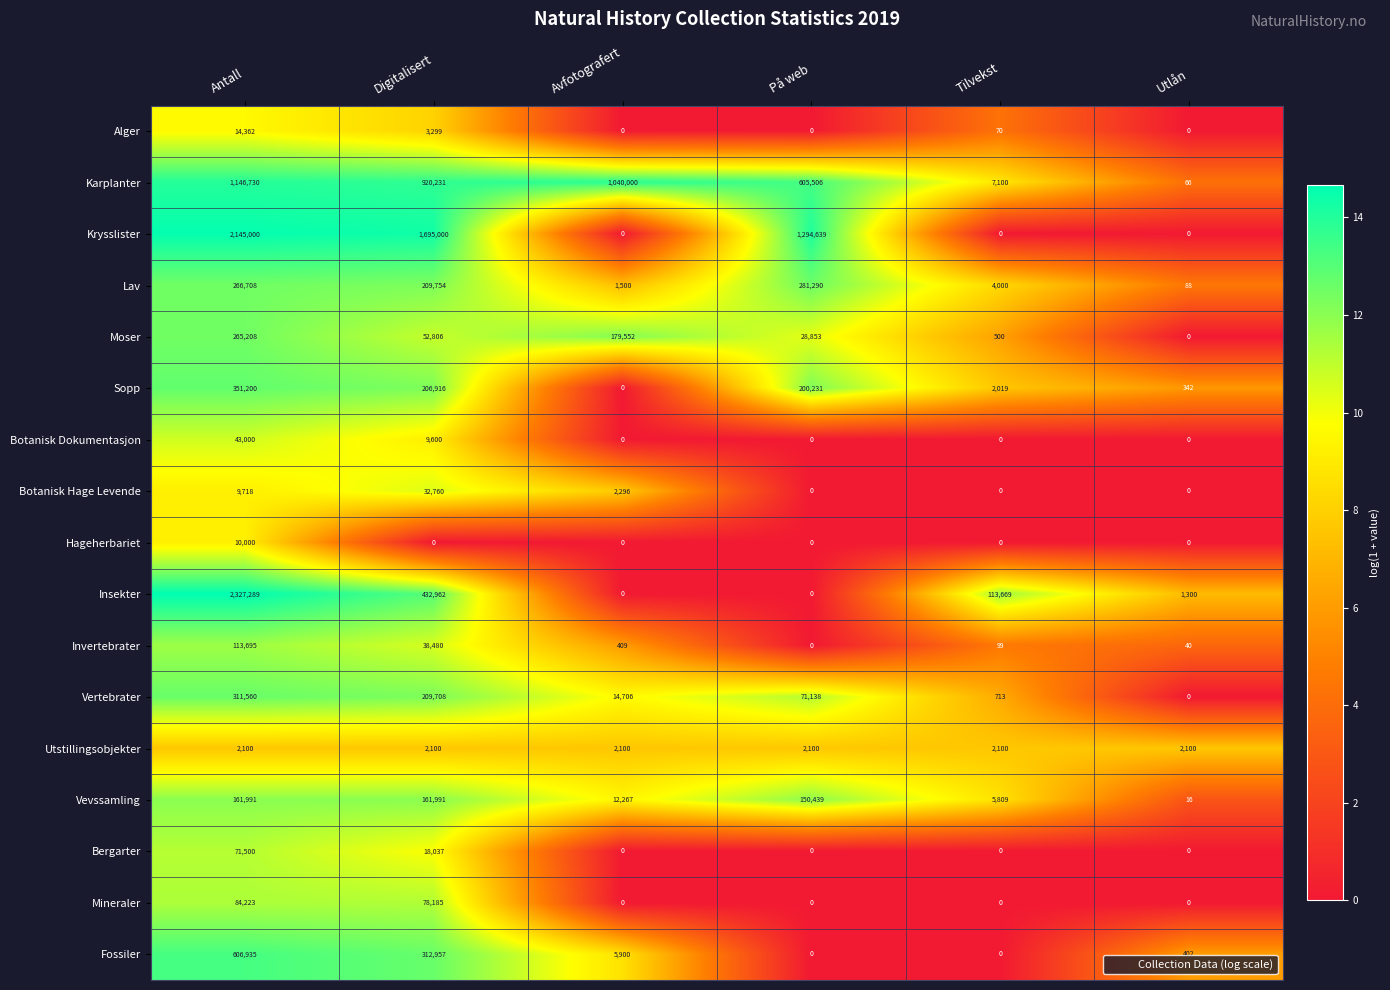

The value of Insekter at På web is 1526618. True or false?

False